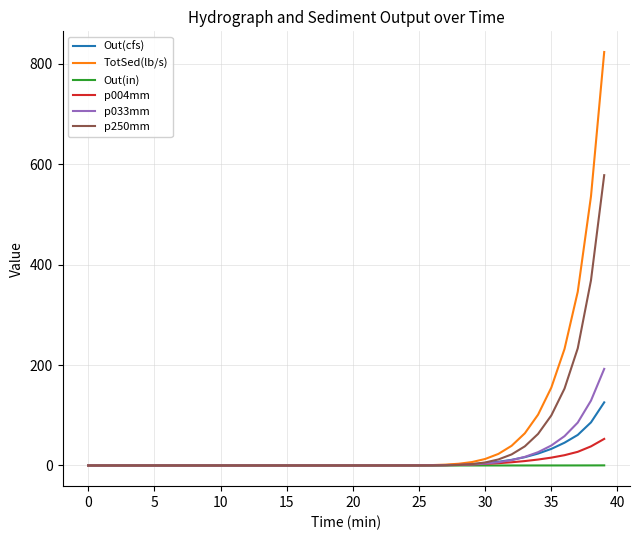

Does the chart display data point markers on the line(s)?

No